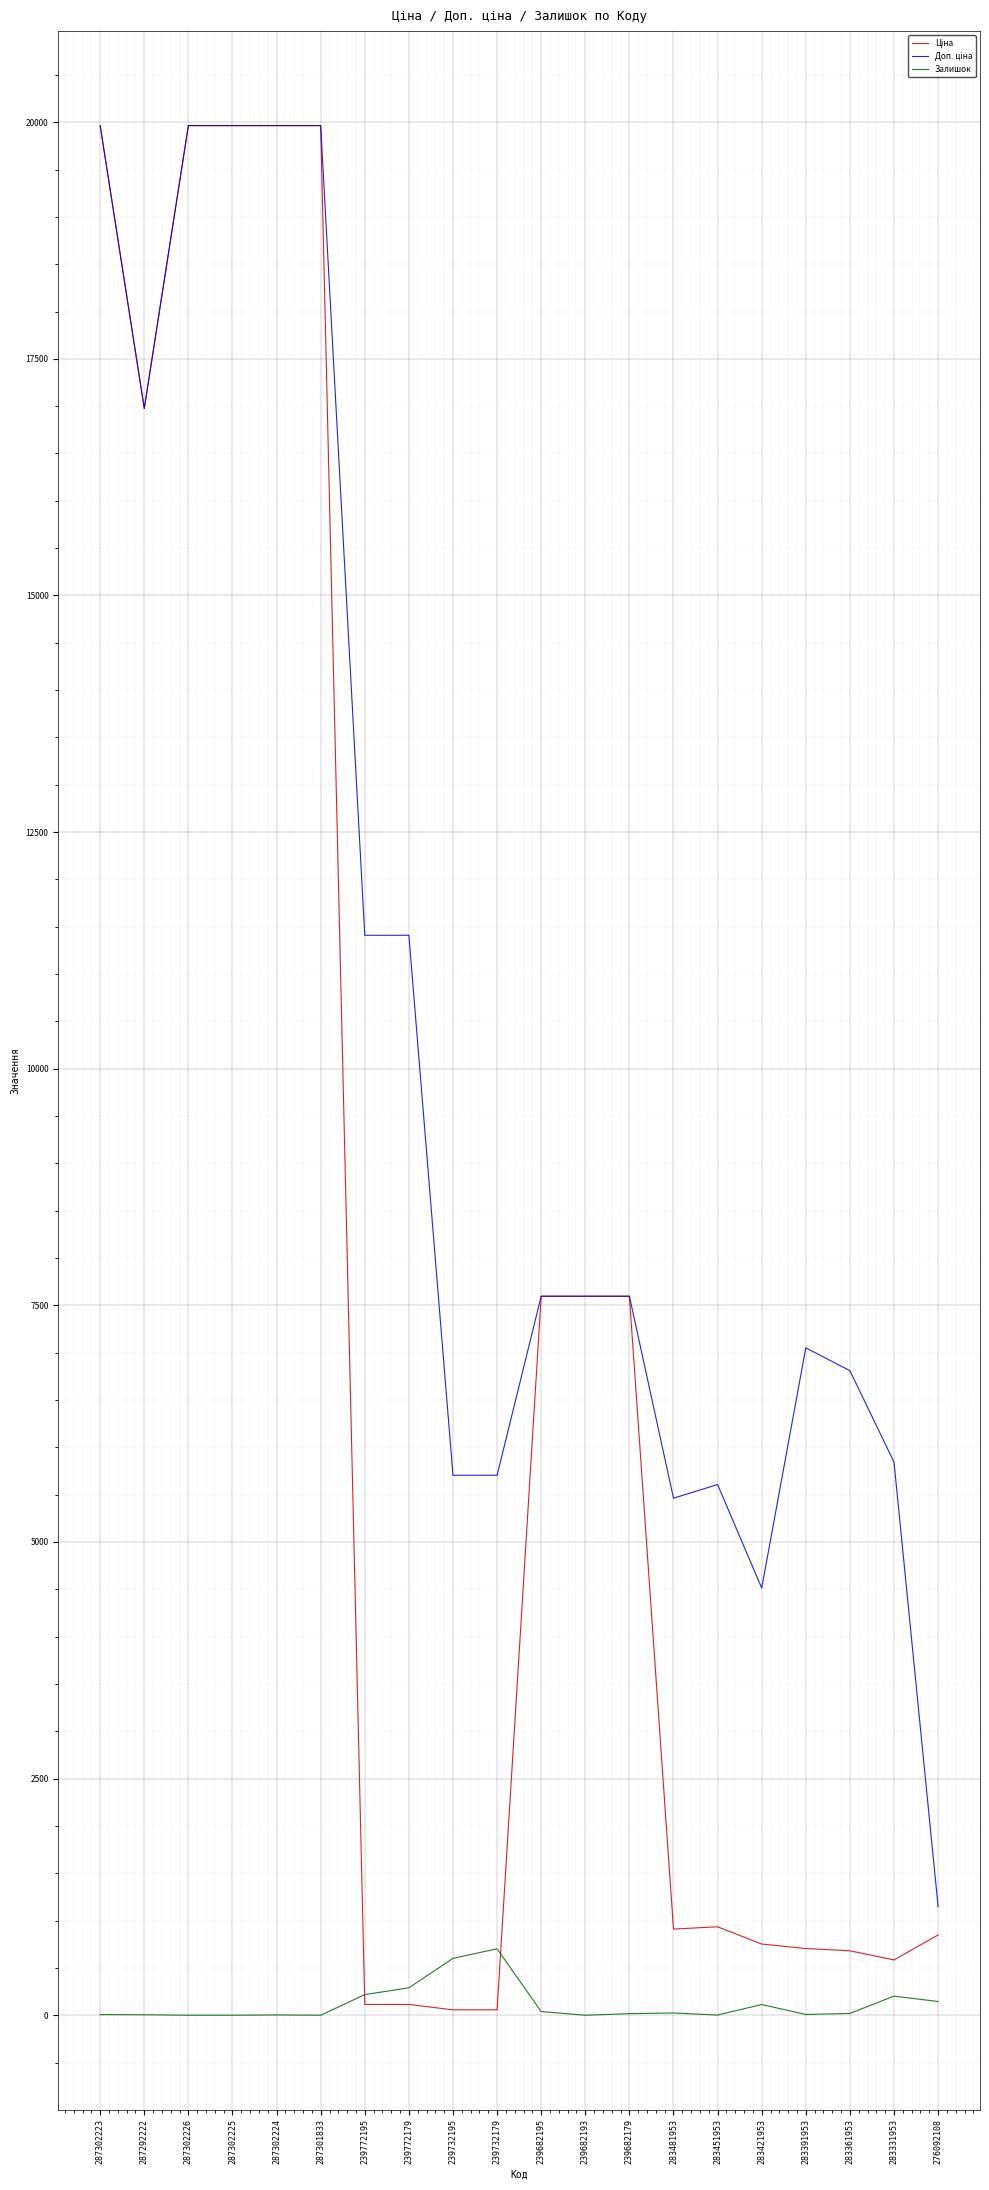

What is the maximum value shown in the chart?

19964.2